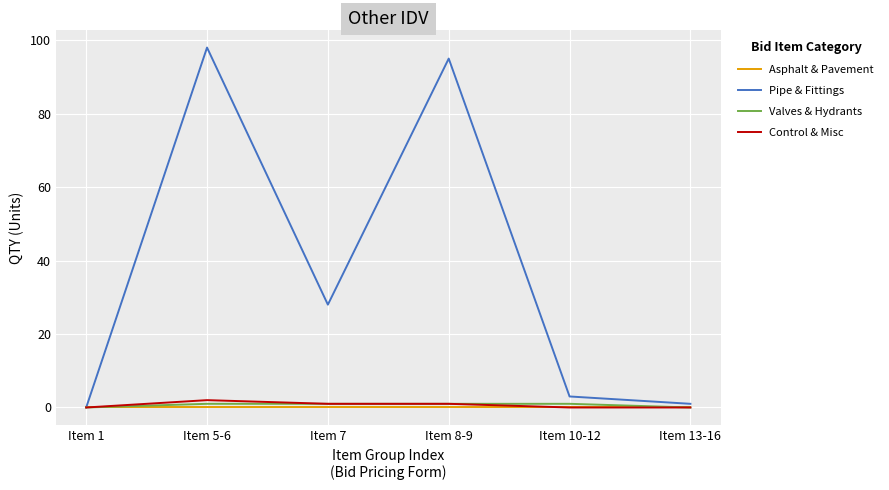

What is the maximum value for Pipe & Fittings?

98